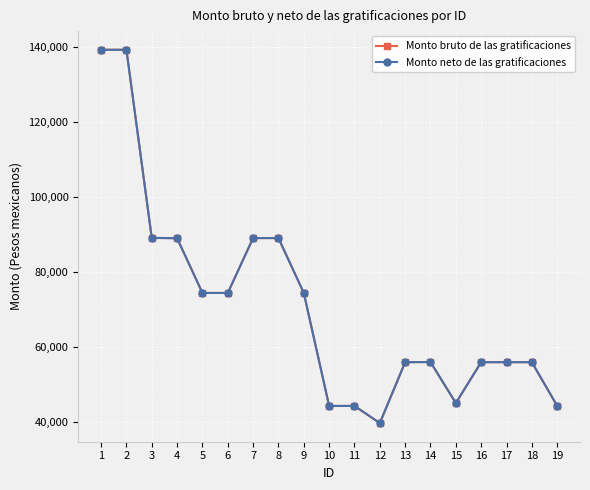

What is the minimum value shown in the chart?

39792.8